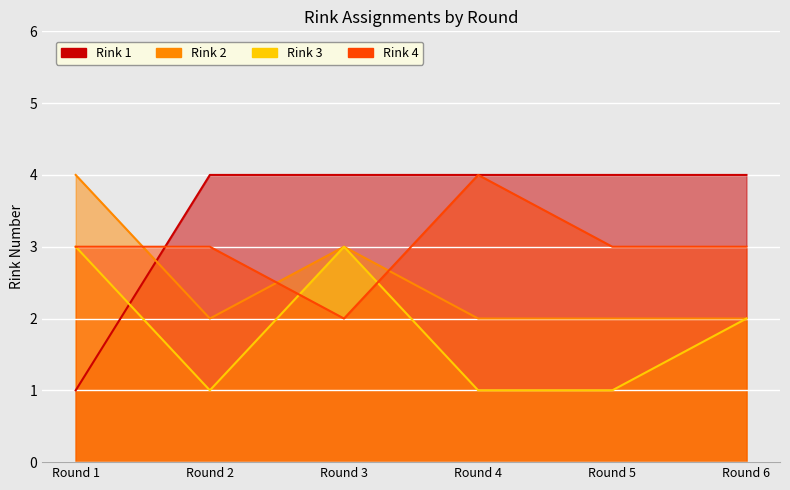

Is the value of Rink 4 at Round 2 greater than the value of Rink 1 at Round 4?

No